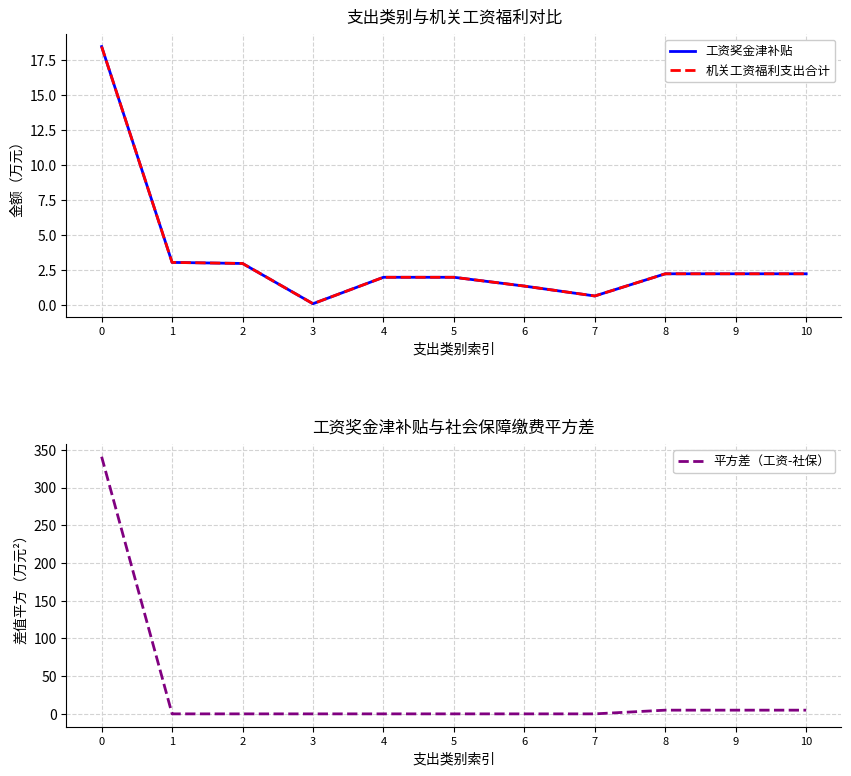

What is the value of the 平方差（工资-社保） point at the 10th from the left?

4.9